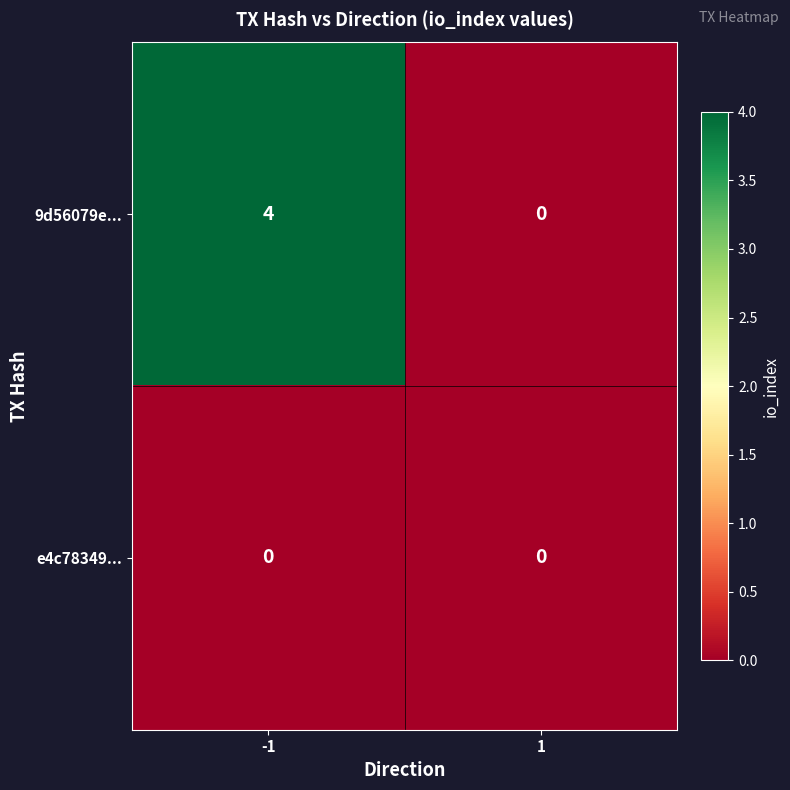

Rank the series by their average value, from highest to lowest.

9d56079e..., e4c78349...